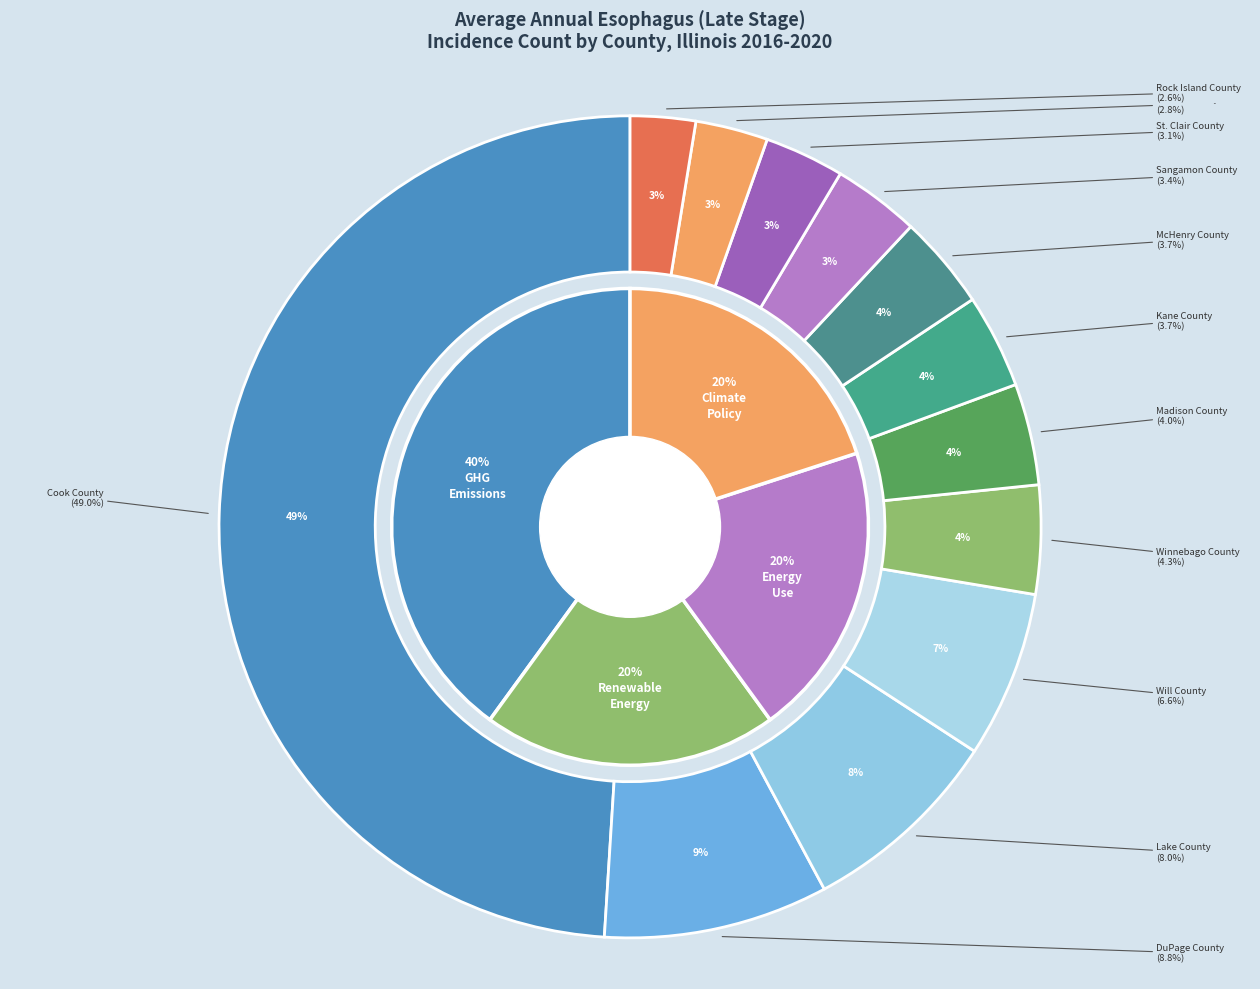

The St. Clair County slice represents 3% of the pie. True or false?

True